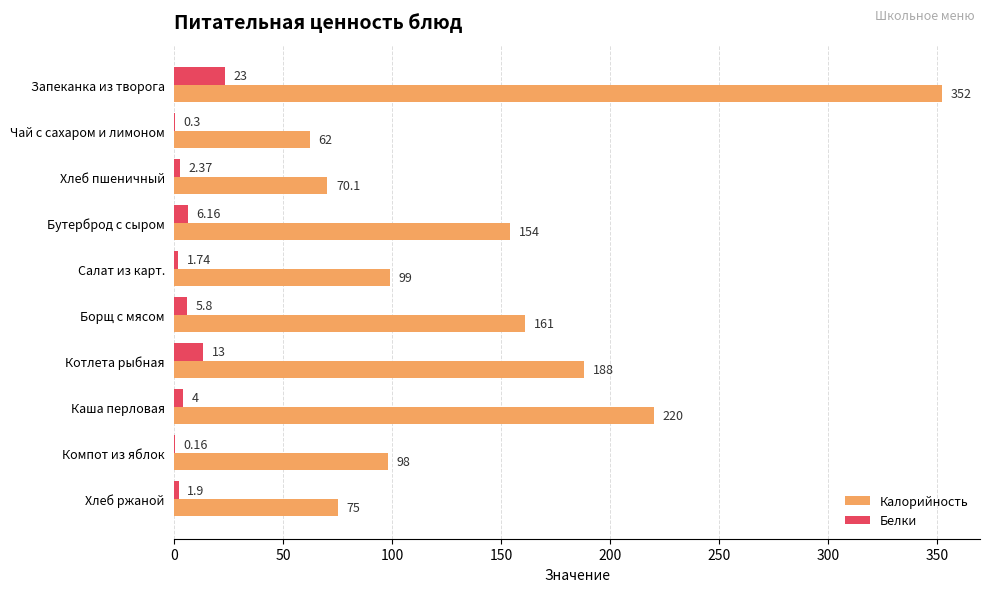

What are all the series names shown in the legend?

Калорийность, Белки